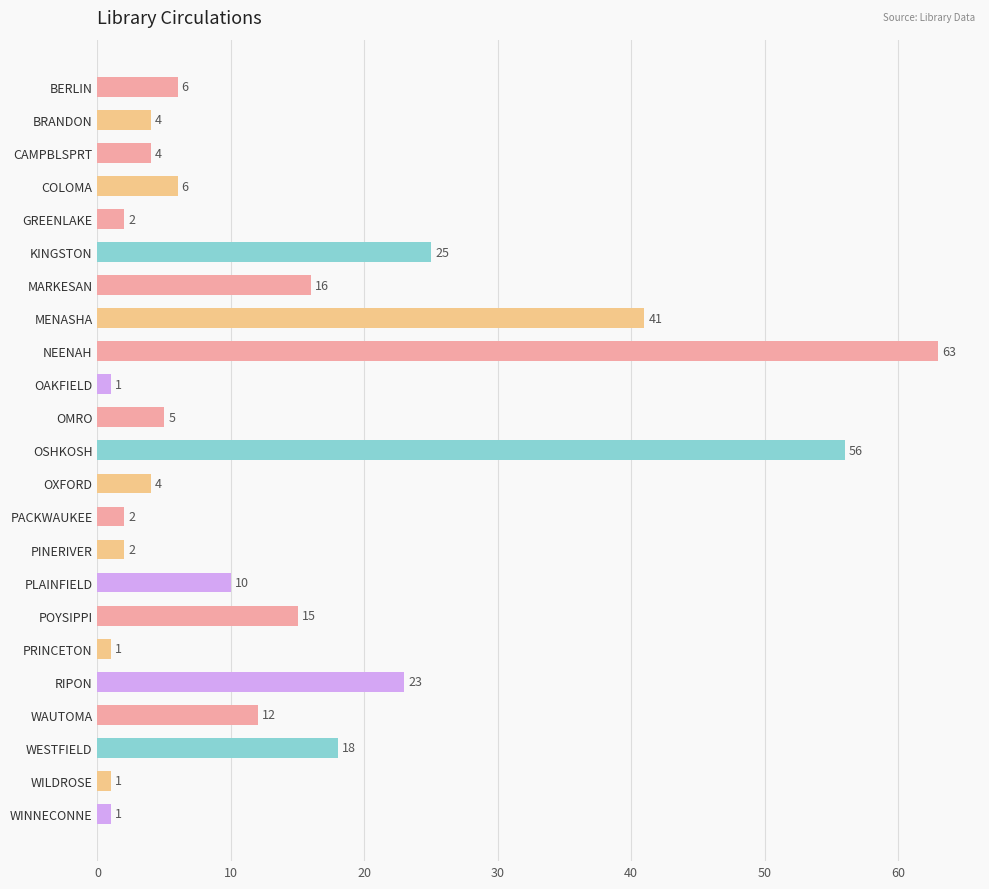

At which label is the value closest to 32?

KINGSTON